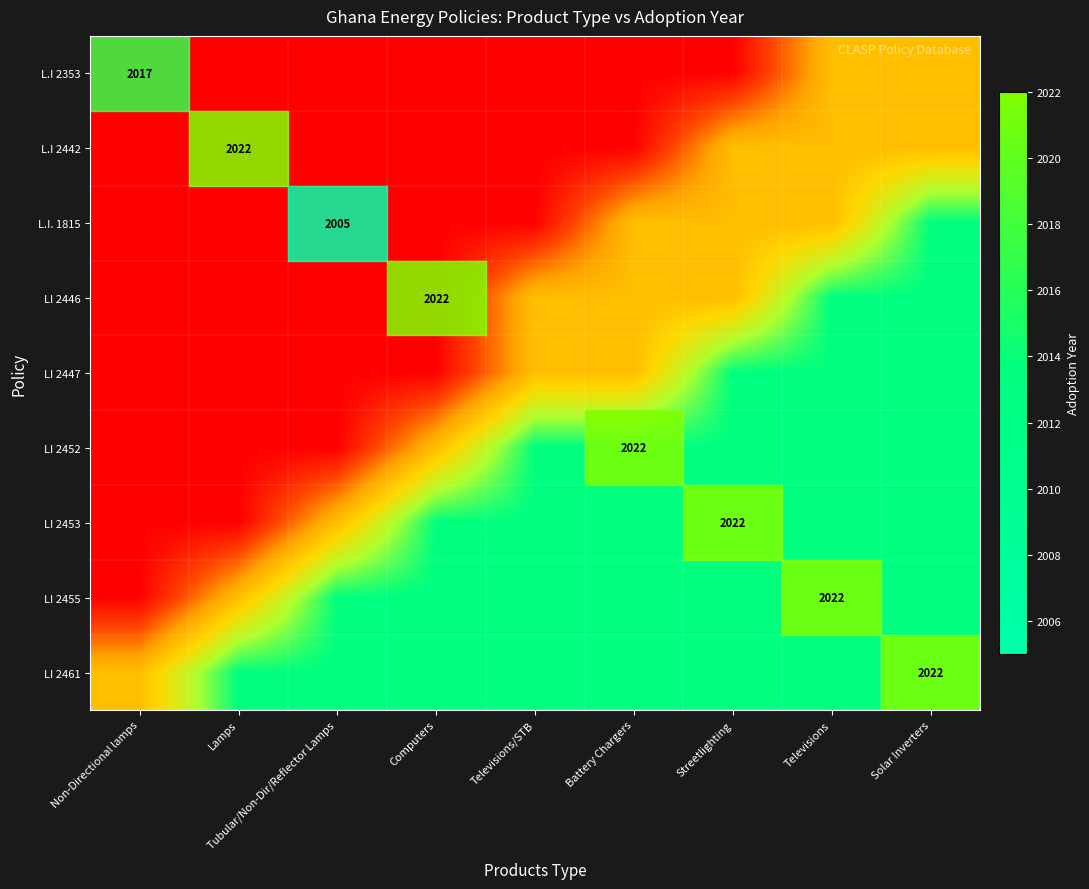

What is the total value across all series at Computers?

3.5